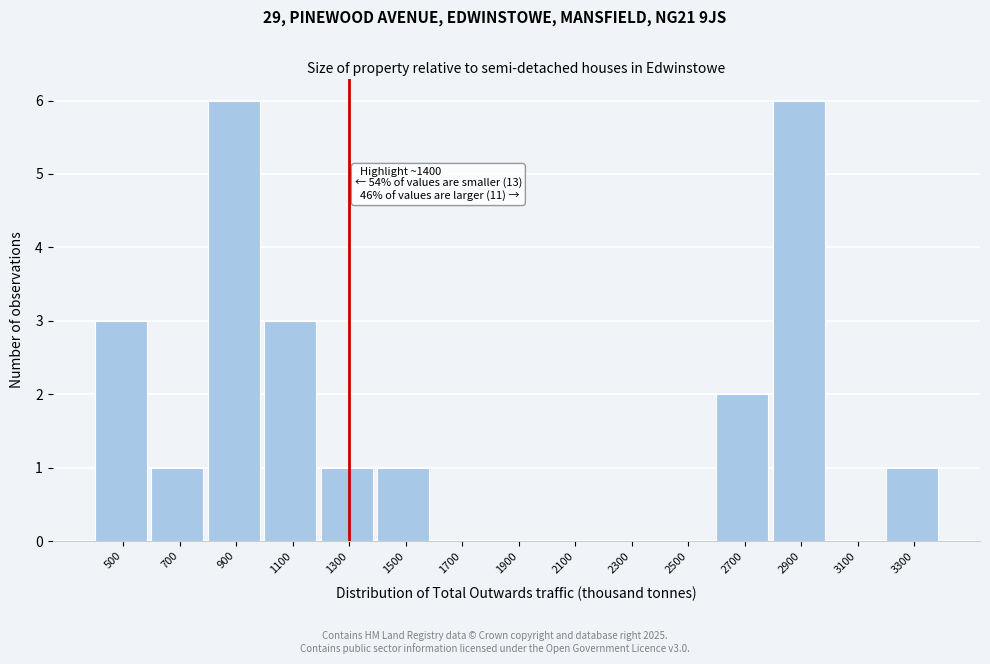

Reading left to right, list all the values displayed in this chart.

500=3	700=1	900=6	1100=3	1300=1	1500=1	1700=0	1900=0	2100=0	2300=0	2500=0	2700=2	2900=6	3100=0	3300=1